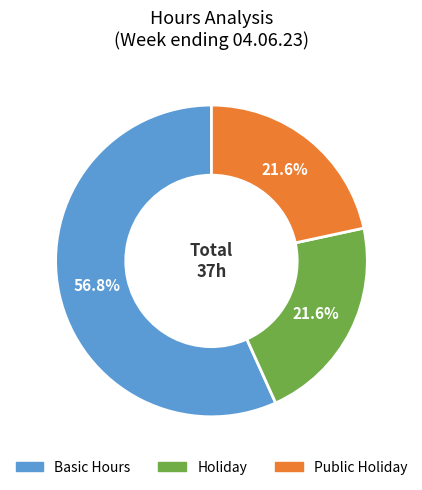

Does any single category account for the majority?

Yes